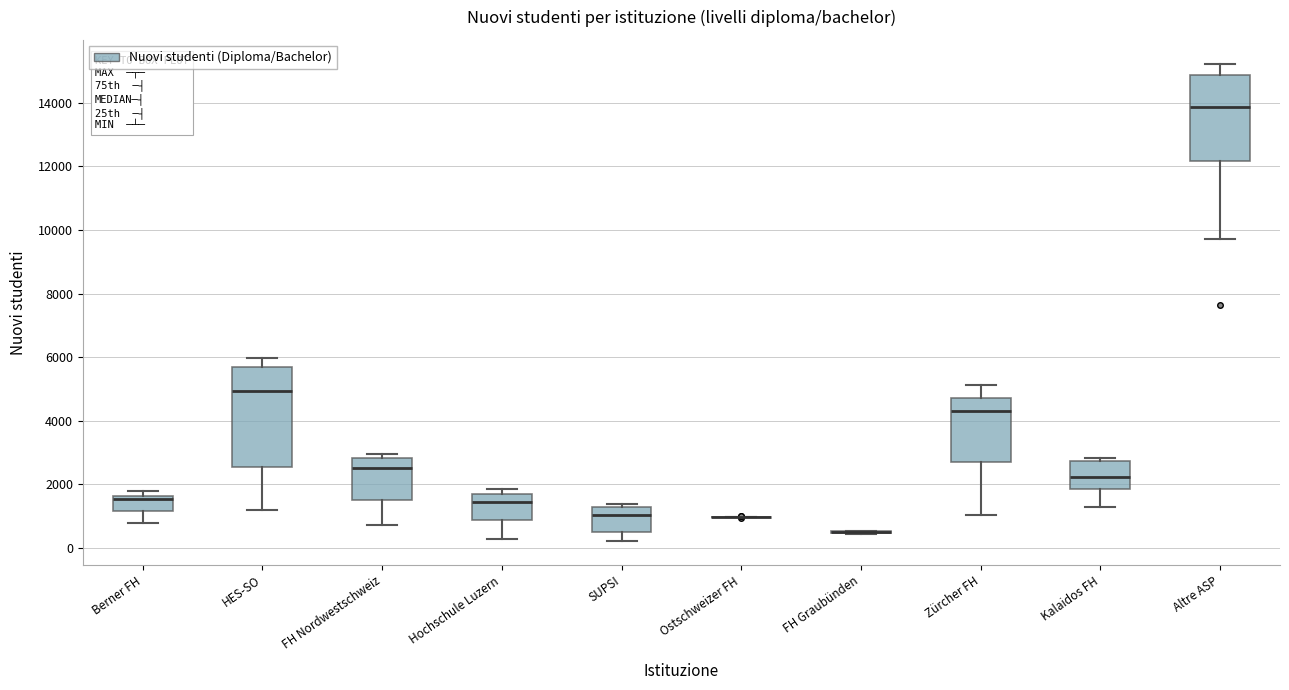

Reading left to right, read every box against the y-axis: the position of its median line, the range the box covers, and the ends of its whiskers. The values are not printed on the chart, so give them approximately, as read against the axis.

Berner FH: median 1600 (just below the box's upper edge), box 1200 to 1600, whiskers 800 to 1800
HES-SO: median 5000, box 2600 to 5600, whiskers 1200 to 6000
FH Nordwestschweiz: median 2600, box 1400 to 2800, whiskers 800 to 3000
Hochschule Luzern: median 1400, box 800 to 1800, whiskers 200 to 1800 (just above the box's upper edge)
SUPSI: median 1000, box 600 to 1400, whiskers 200 to 1400 (just above the box's upper edge)
Ostschweizer FH: box collapsed to a line at 1000, whiskers 1000 to 1000
FH Graubünden: box collapsed to a line at 400, whiskers 400 to 600
Zürcher FH: median 4400, box 2800 to 4800, whiskers 1000 to 5200
Kalaidos FH: median 2200, box 1800 to 2800, whiskers 1200 to 2800 (just above the box's upper edge)
Altre ASP: median 13800, box 12200 to 14800, whiskers 9800 to 15200